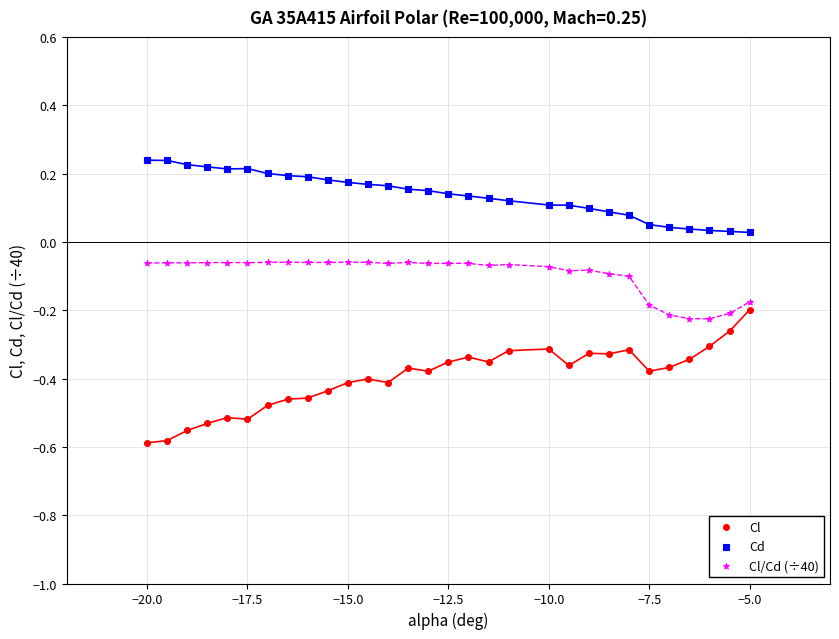

Which series has the widest spread of Y values?

Cl